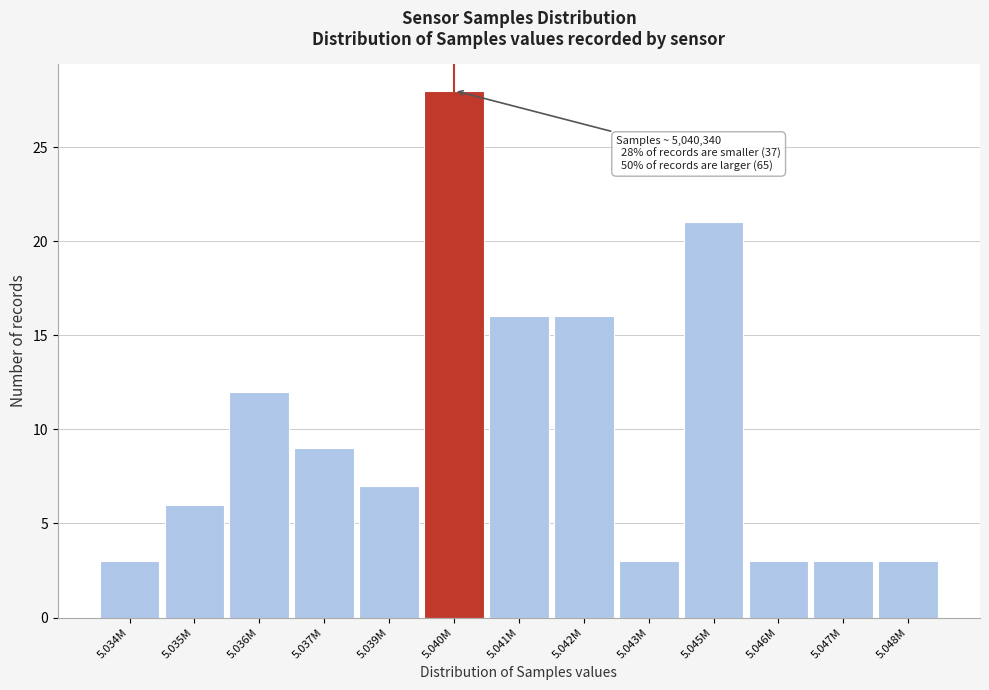

Reading left to right, list all the values displayed in this chart.

5.034M=3	5.035M=6	5.036M=12	5.037M=9	5.039M=7	5.040M=28	5.041M=16	5.042M=16	5.043M=3	5.045M=21	5.046M=3	5.047M=3	5.048M=3